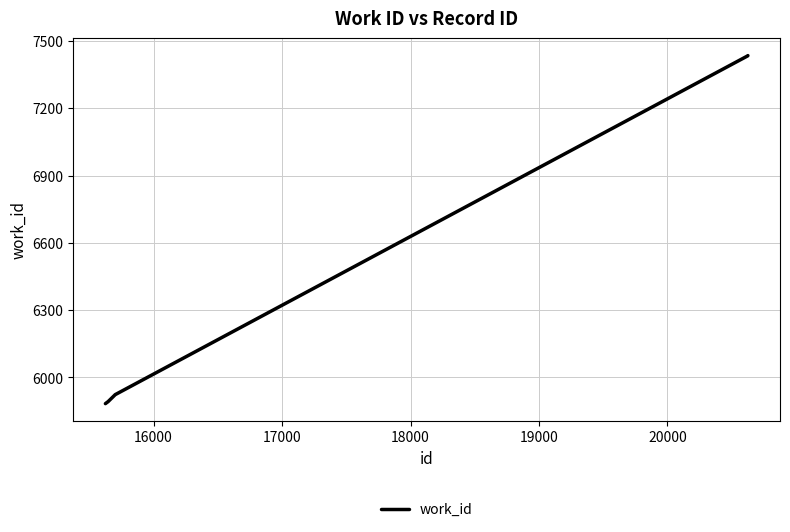

What is the greatest value displayed?

7435